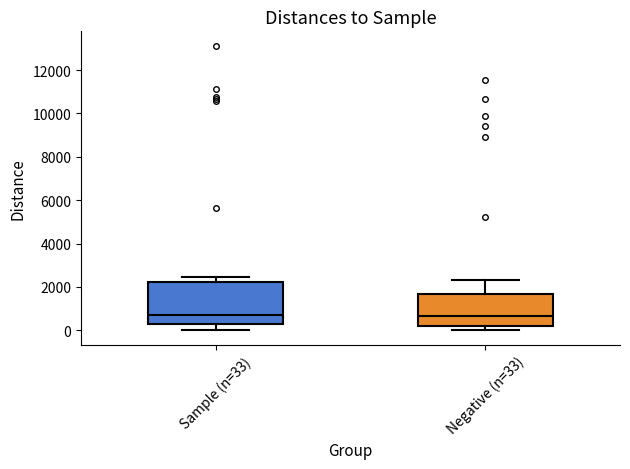

Where is the upper edge of the box for Negative (n=33) on the y-axis? The values are not printed on the chart, so give them approximately, as read against the axis.

1600